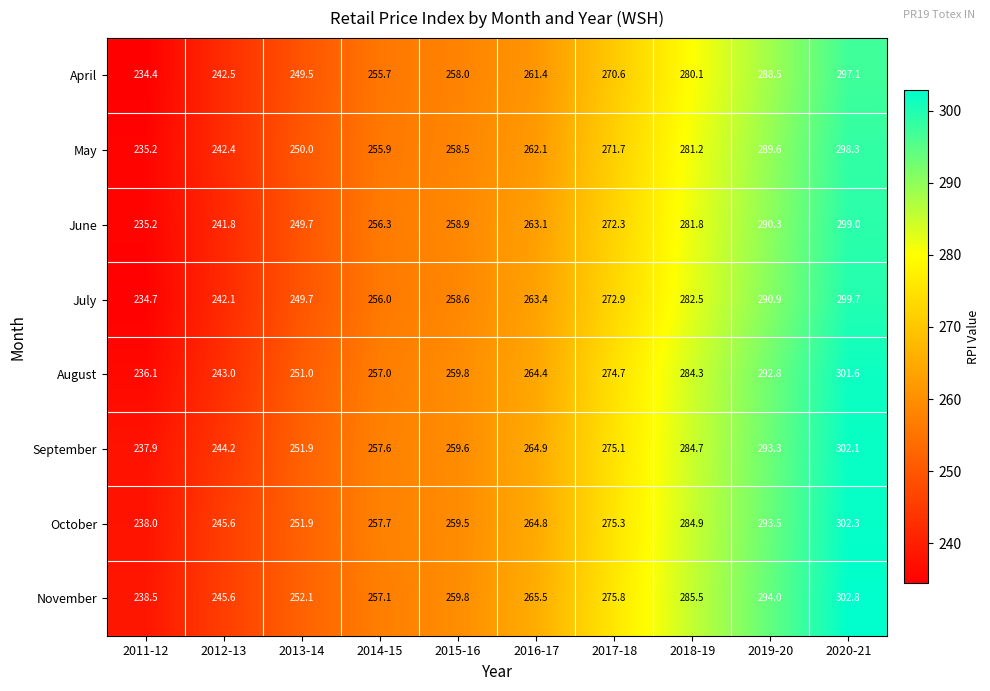

What is the difference between the maximum and minimum values in the October series?

64.3